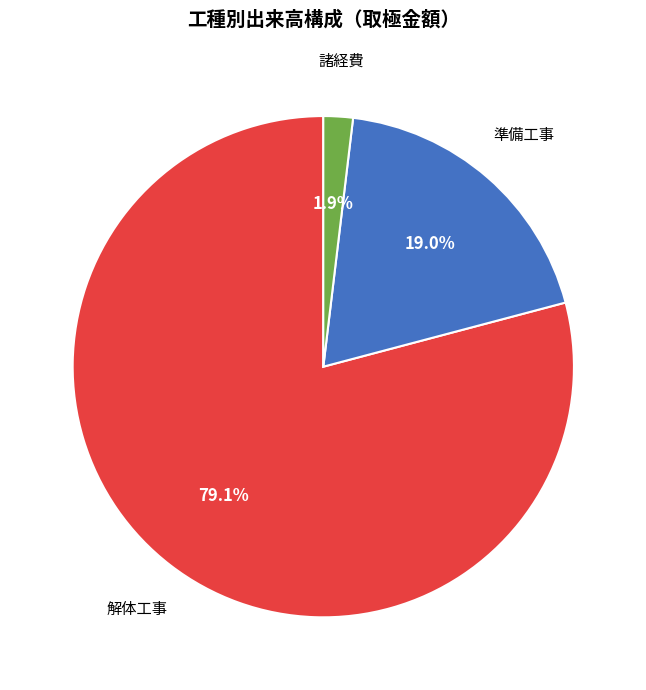

Is there any slice that represents more than half of the pie?

Yes